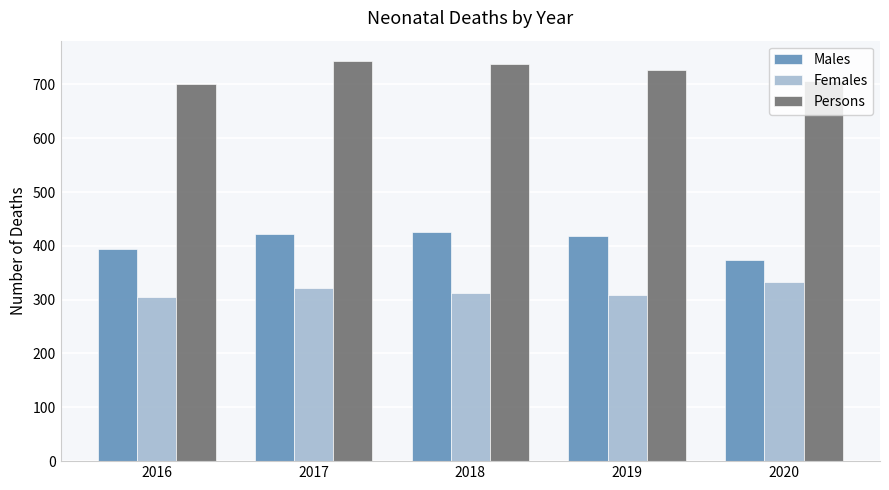

What is the difference between the highest and lowest values at 2019?

419